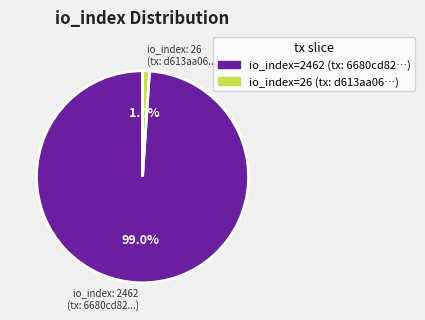

Between io_index: 26 (tx: d613aa06...) and io_index: 2462 (tx: 6680cd82...), which is larger?

io_index: 2462 (tx: 6680cd82...)